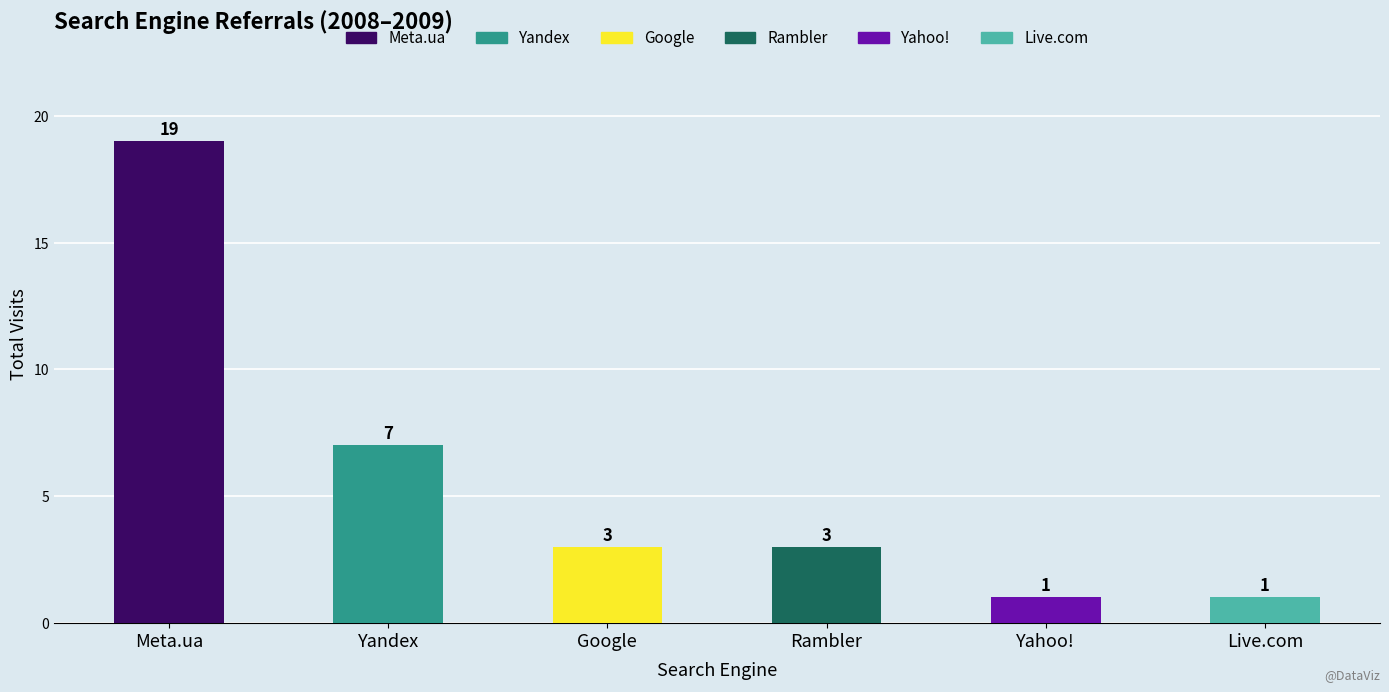

What is the smallest value displayed?

1